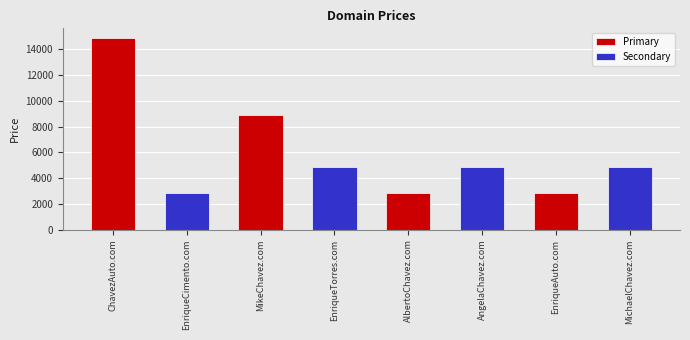

True or false: Secondary has a value of 2888 at ChavezAuto.com.

True